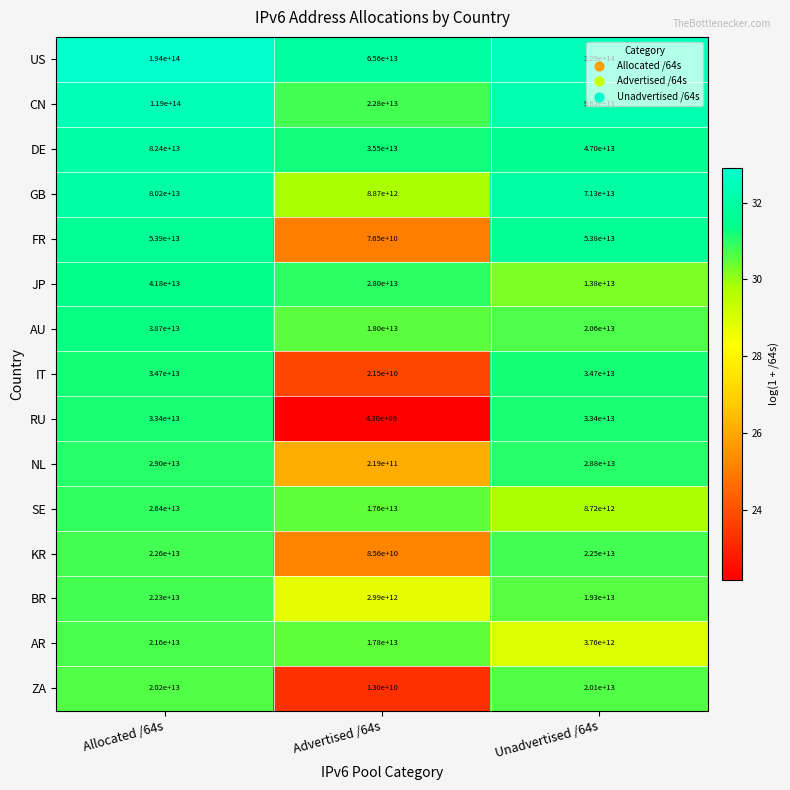

At which category does the chart reach its minimum across all series?

Advertised /64s